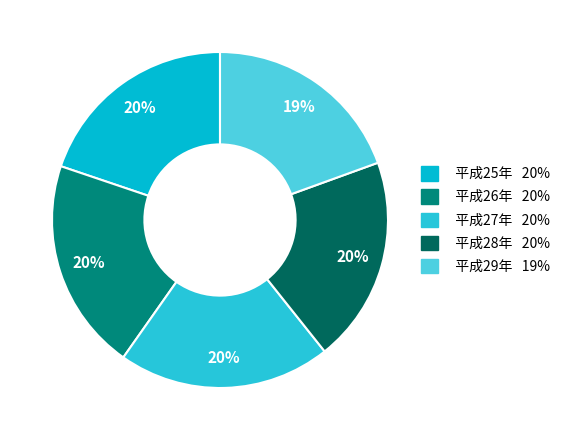

To the nearest percent, what is the combined percentage of 平成27年 and 平成25年?

40%